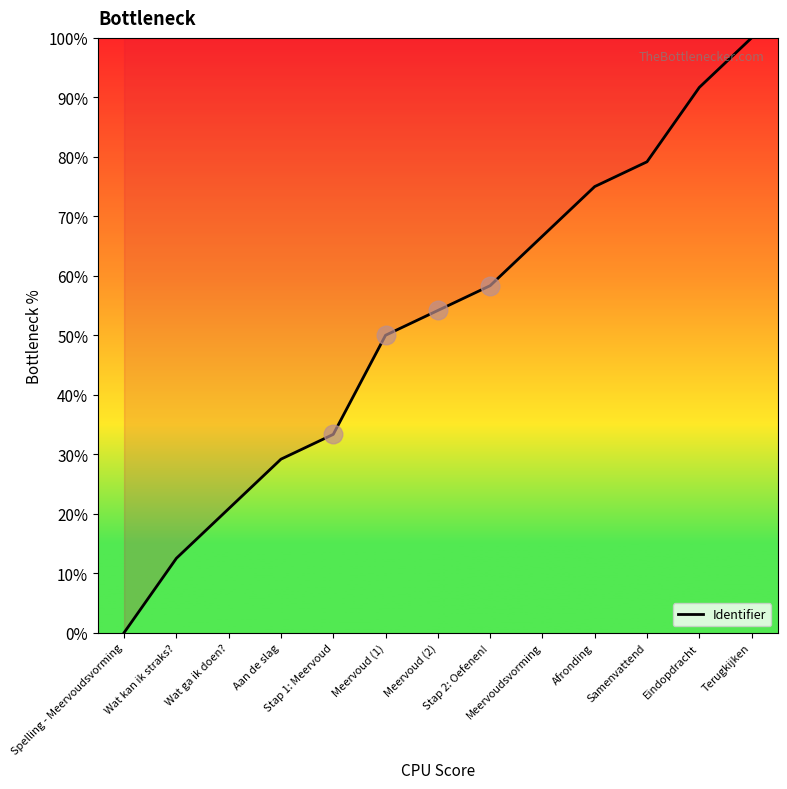

What is the change in value from Aan de slag to Stap 1: Meervoud?

+4.2